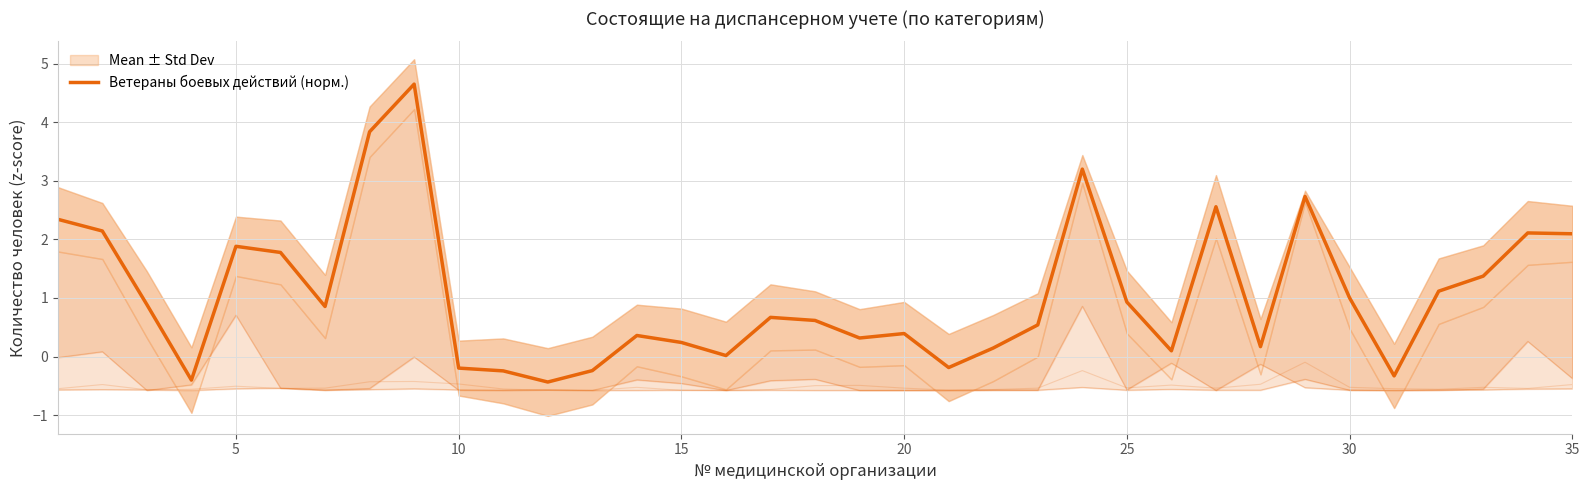

True or false: the data shows 0.5 at 13.

False